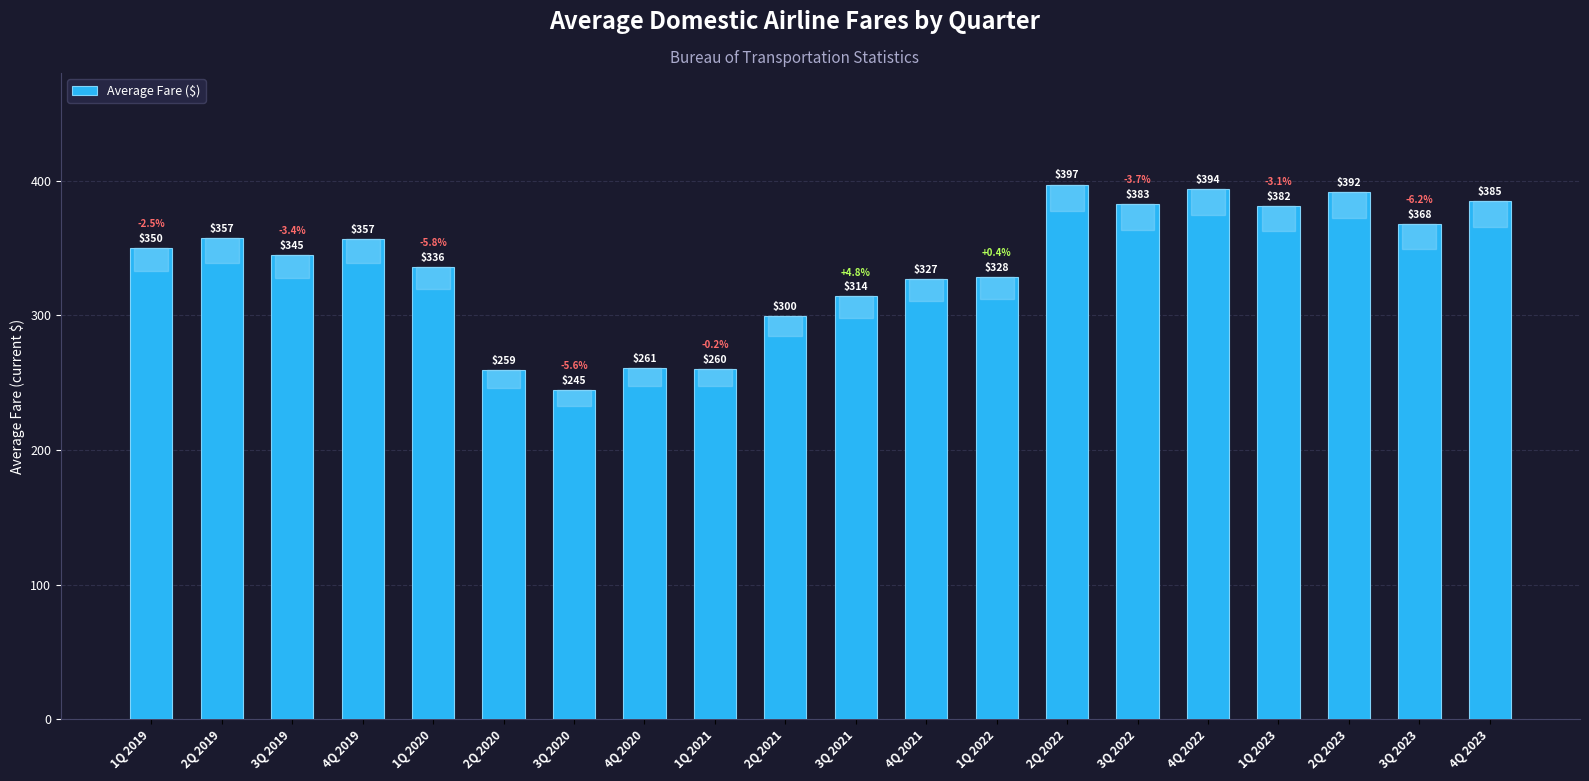

At which label does the data first exceed 350?

1Q 2019